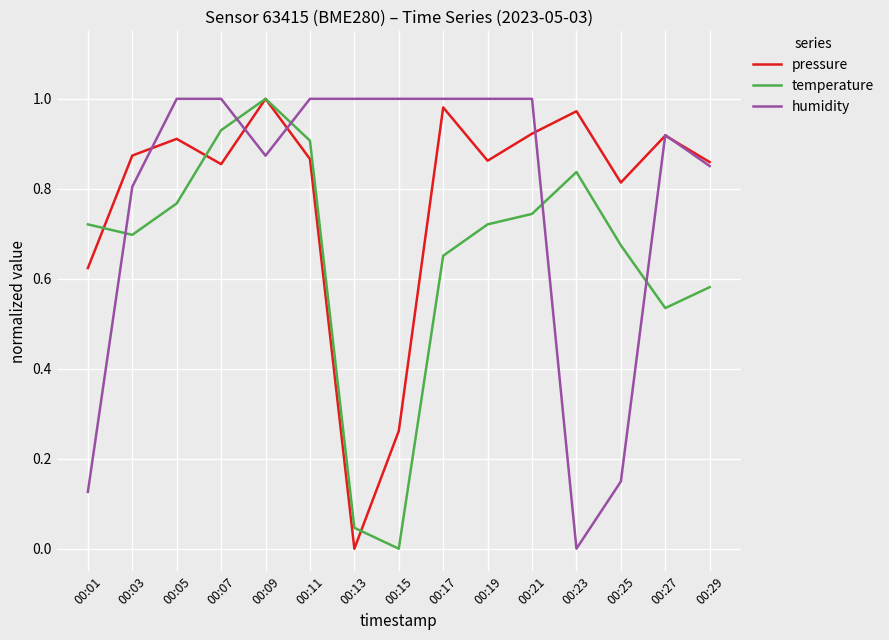

Is the value of temperature at 00:27 greater than the value of humidity at 00:09?

No